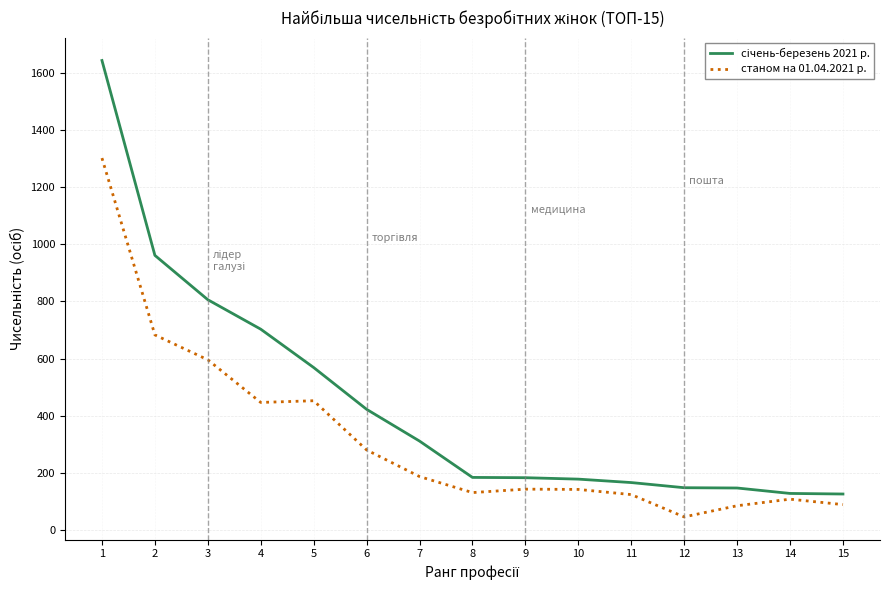

What is the spread (max minus min) of values at 11?

42